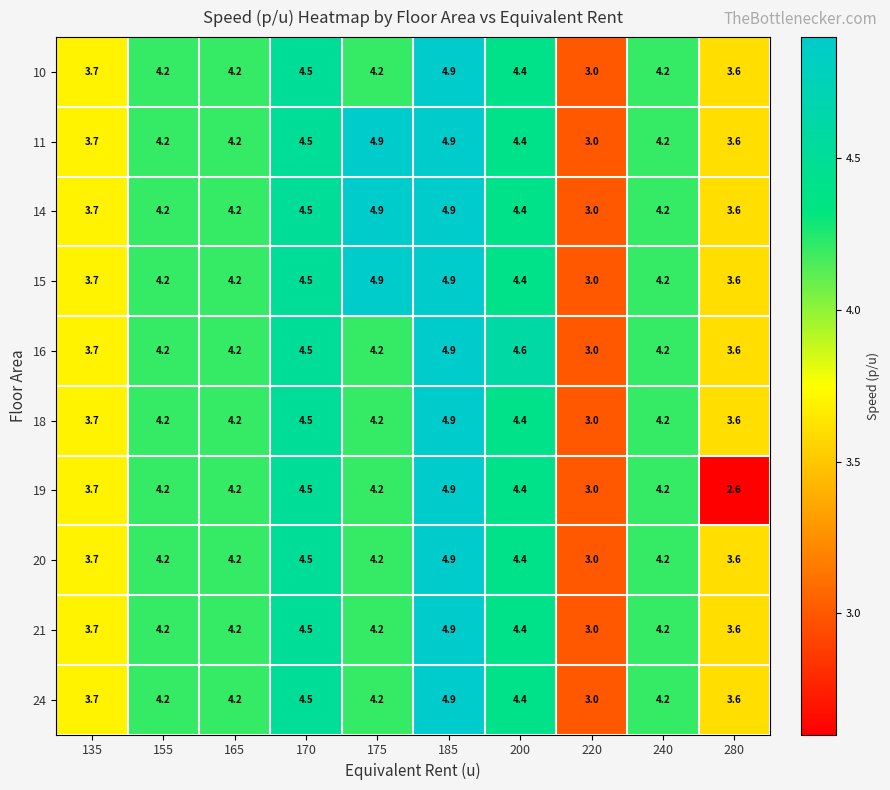

The value of 19 at 200 is 2.7. True or false?

False